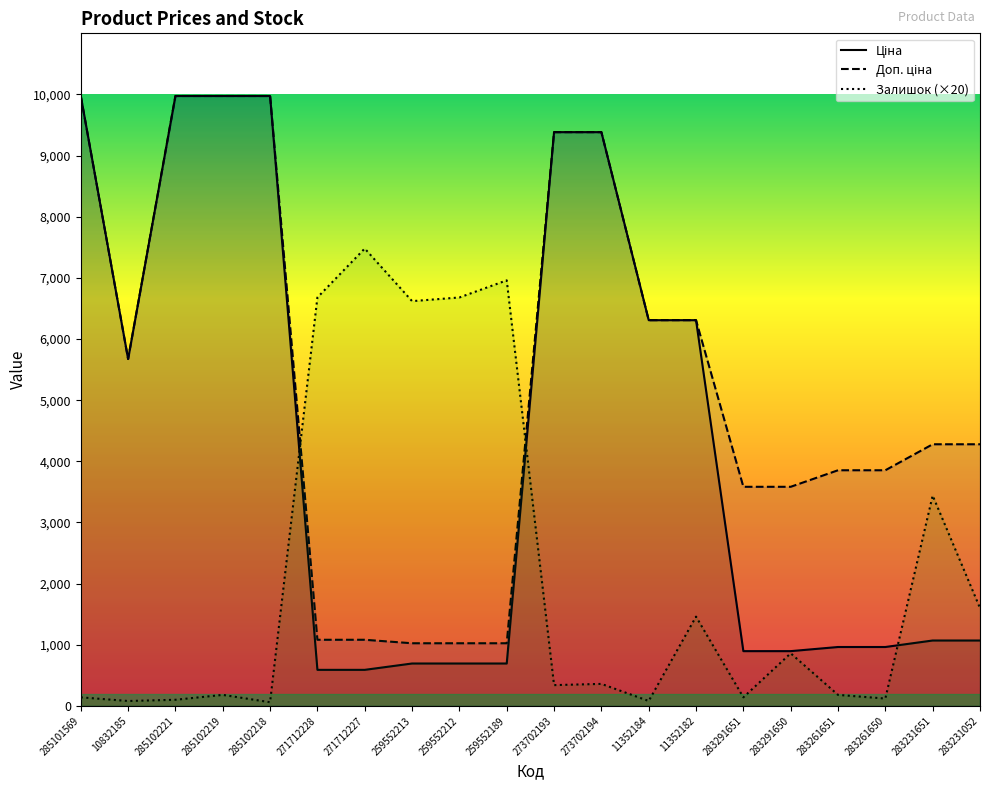

In Доп. ціна, how many points are lower than both neighbors (excluding endpoints)?

1